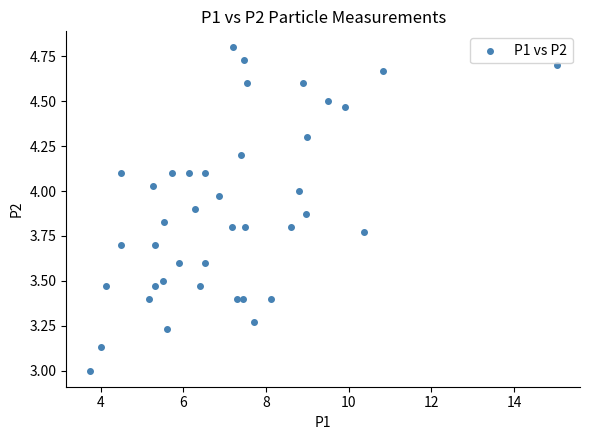

What is the range of X values (max minus min)?

11.3